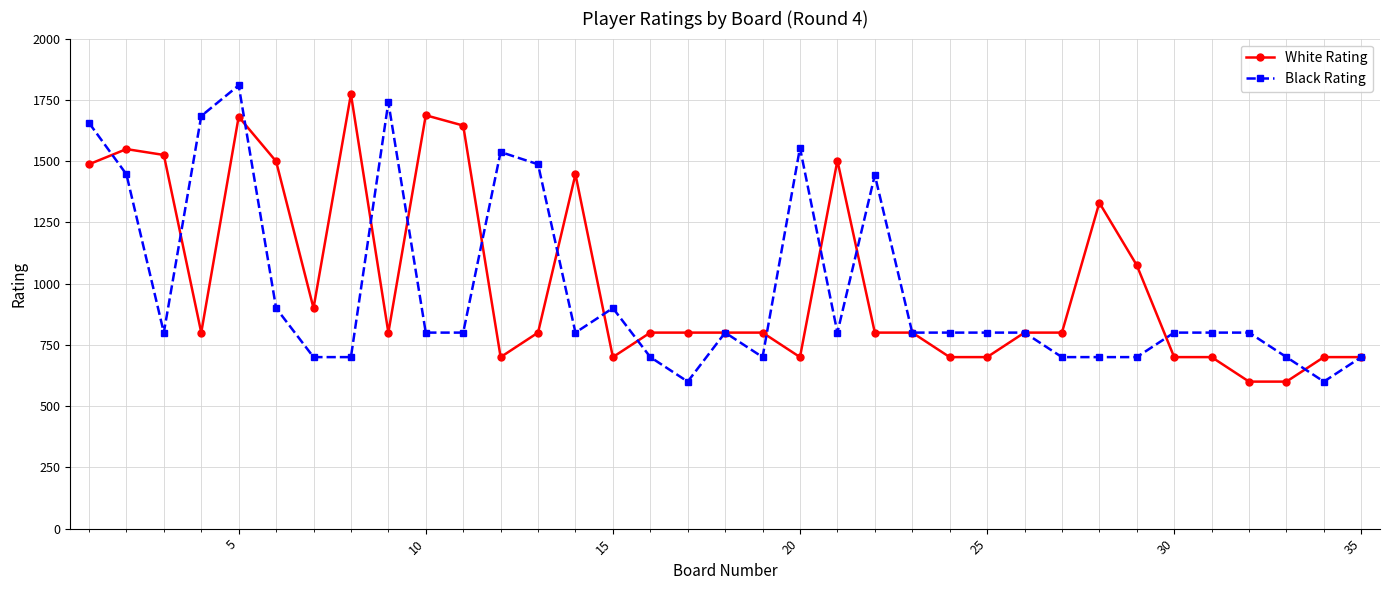

True or false: White Rating has more than 2 points higher than both neighbors.

True